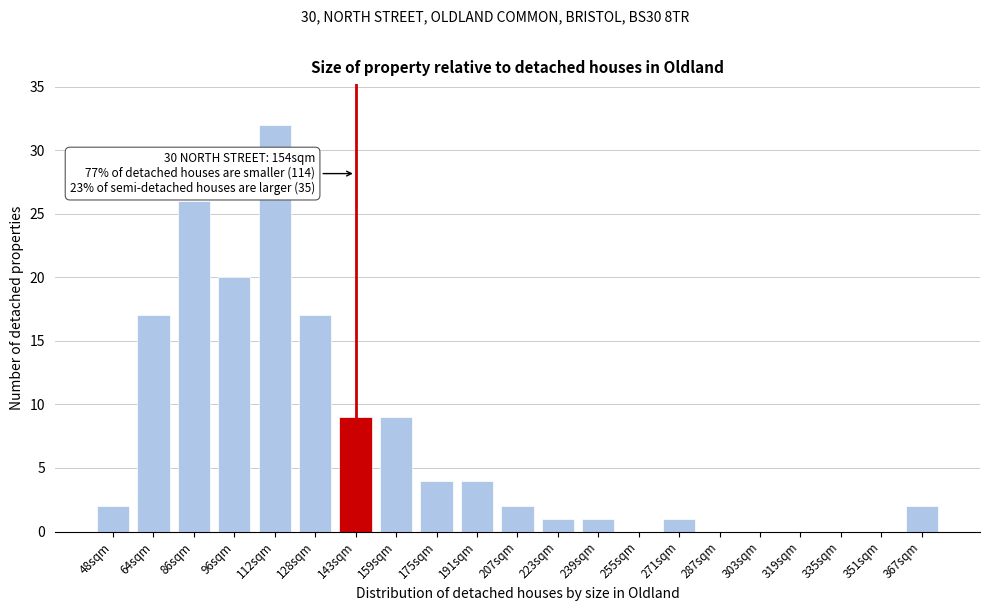

Reading left to right, extract all data points from this chart.

48sqm=2	64sqm=17	86sqm=26	96sqm=20	112sqm=32	128sqm=17	143sqm=9	159sqm=9	175sqm=4	191sqm=4	207sqm=2	223sqm=1	239sqm=1	255sqm=0	271sqm=1	287sqm=0	303sqm=0	319sqm=0	335sqm=0	351sqm=0	367sqm=2